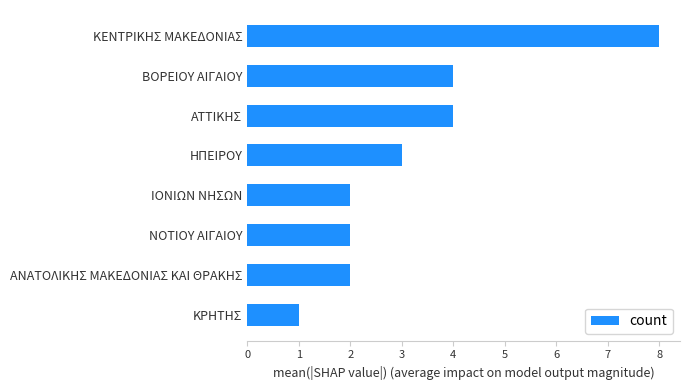

Is it true that the value at ΑΝΑΤΟΛΙΚΗΣ ΜΑΚΕΔΟΝΙΑΣ ΚΑΙ ΘΡΑΚΗΣ is 1?

False